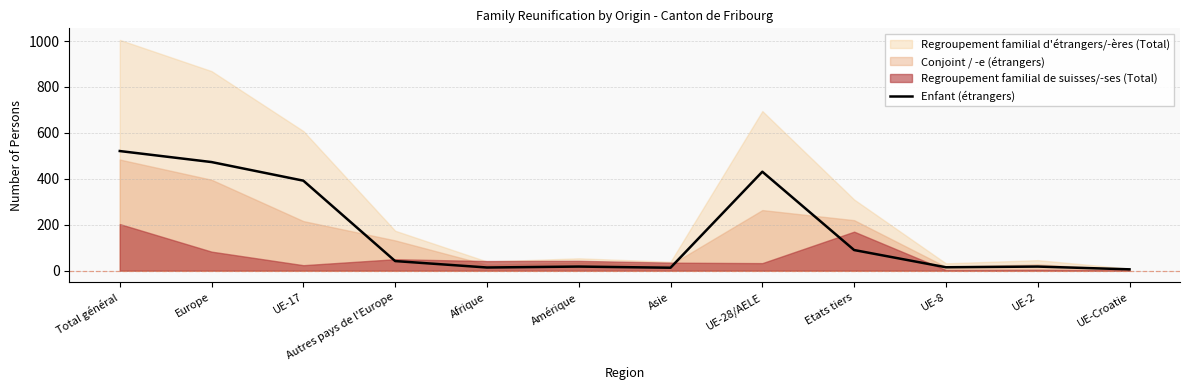

How many values are below 42?

6